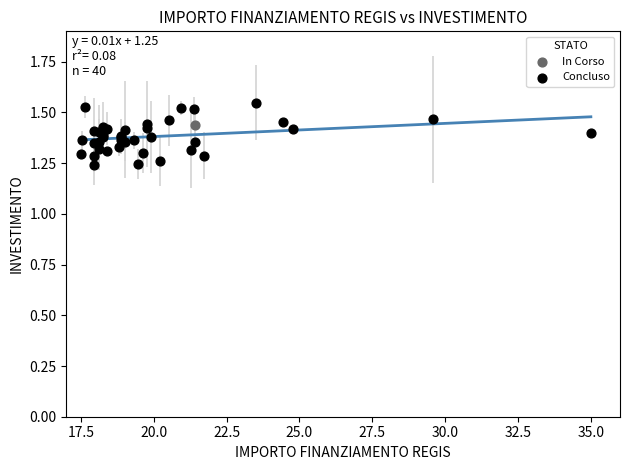

What are all the series names shown in the legend?

Concluso, In Corso